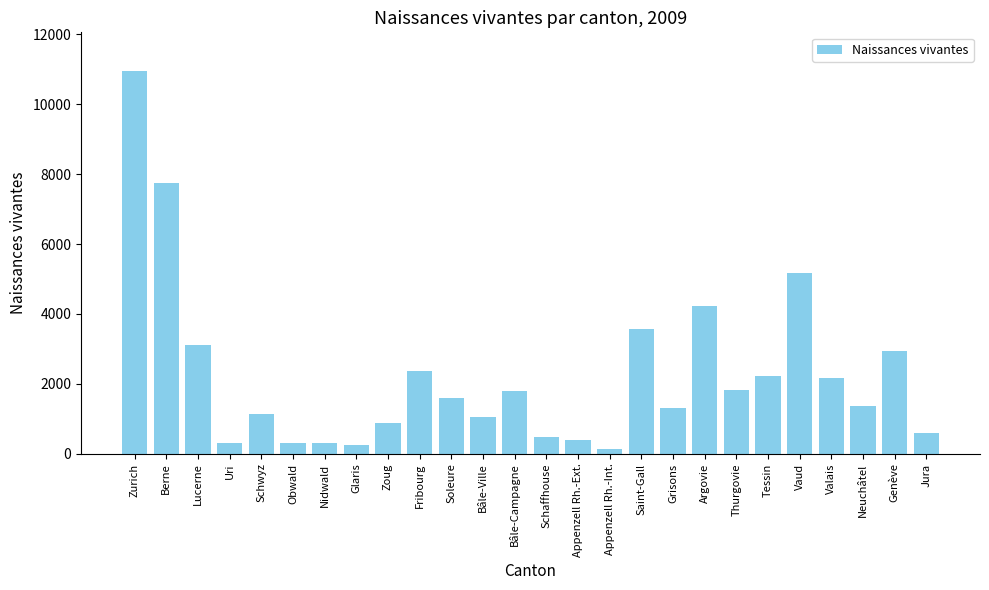

What is the label of the 7th bar from the left?

Nidwald